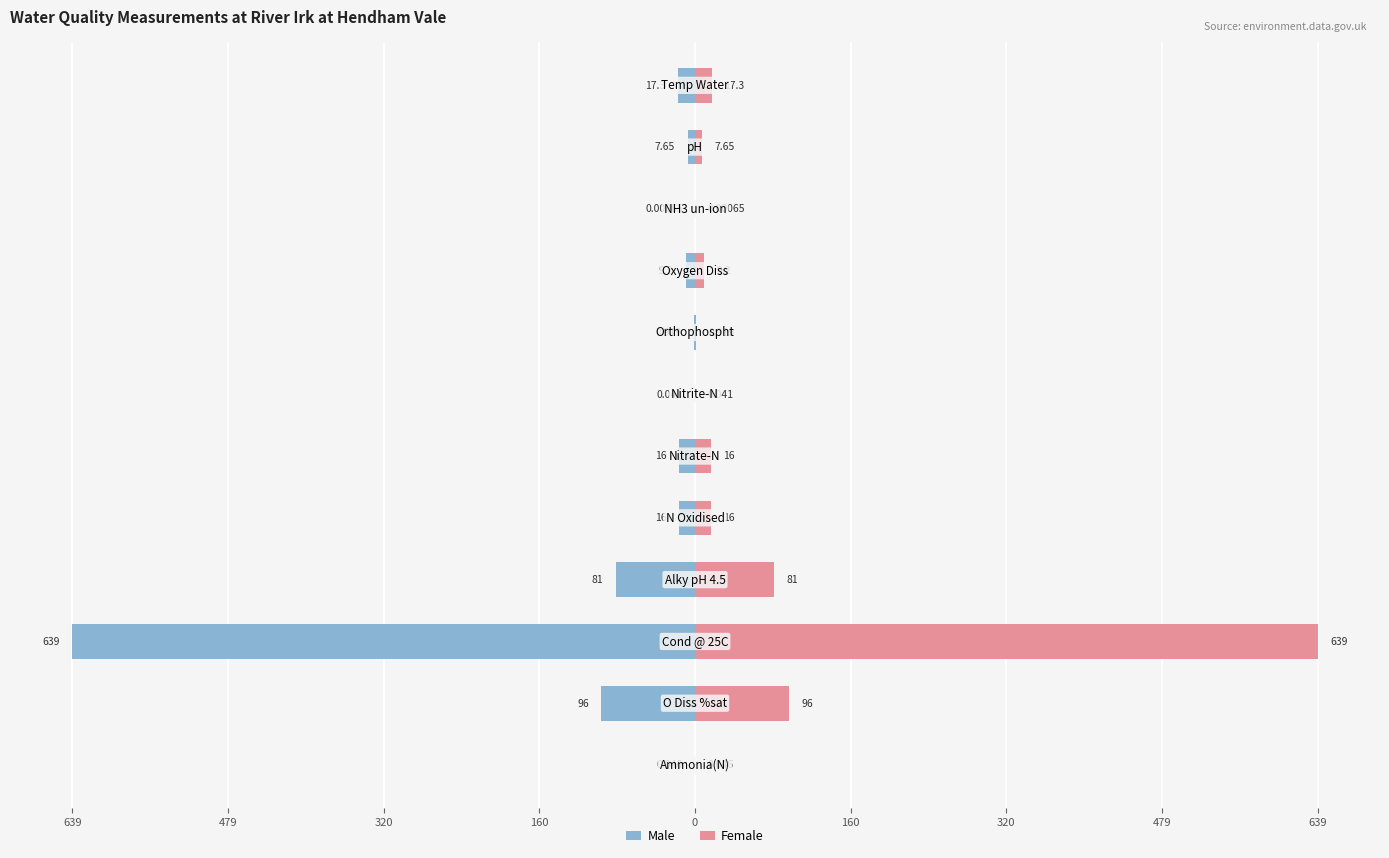

Reading left to right, transcribe all the data shown in this chart.

Male: -0.0	-96.0	-639.0	-81.0	-16.0	-16.0	-0.0	-0.9	-9.2	-0.0	-7.7	-17.3
Female: 0.0	96.0	639.0	81.0	16.0	16.0	0.0	0.9	9.2	0.0	7.7	17.3